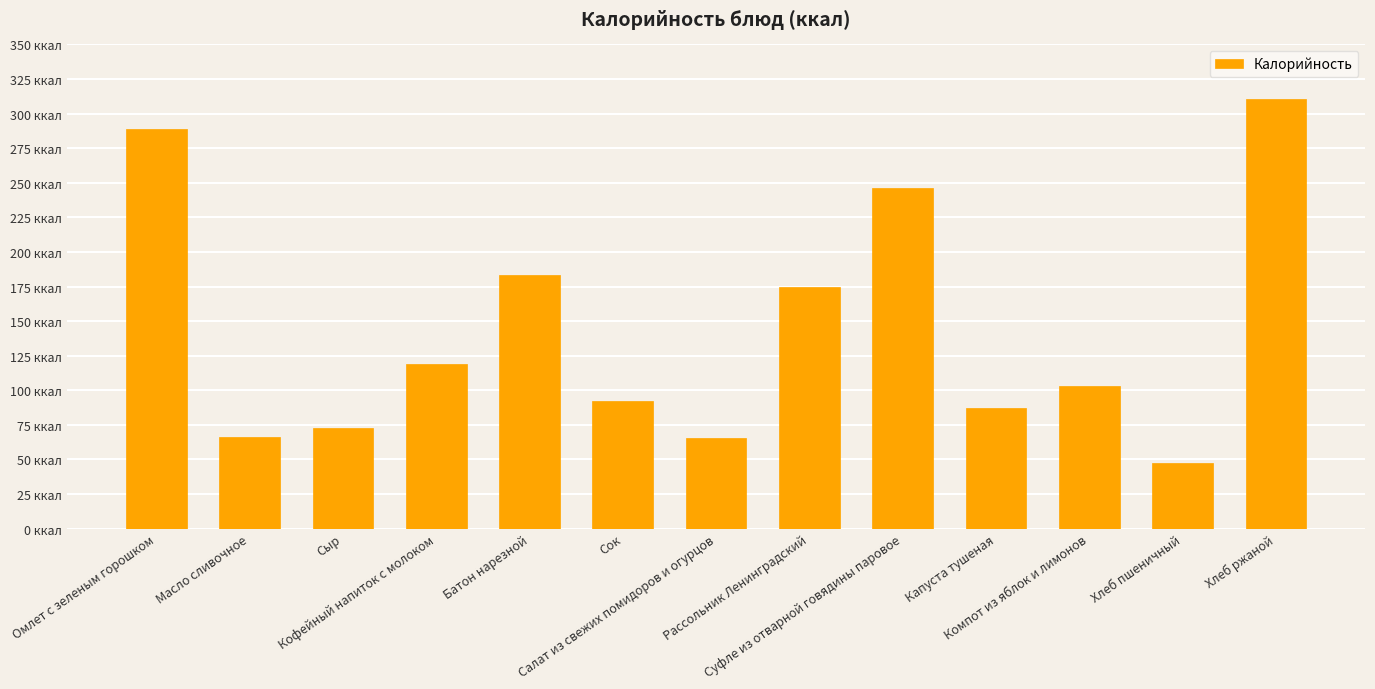

Does the chart contain any negative values?

No